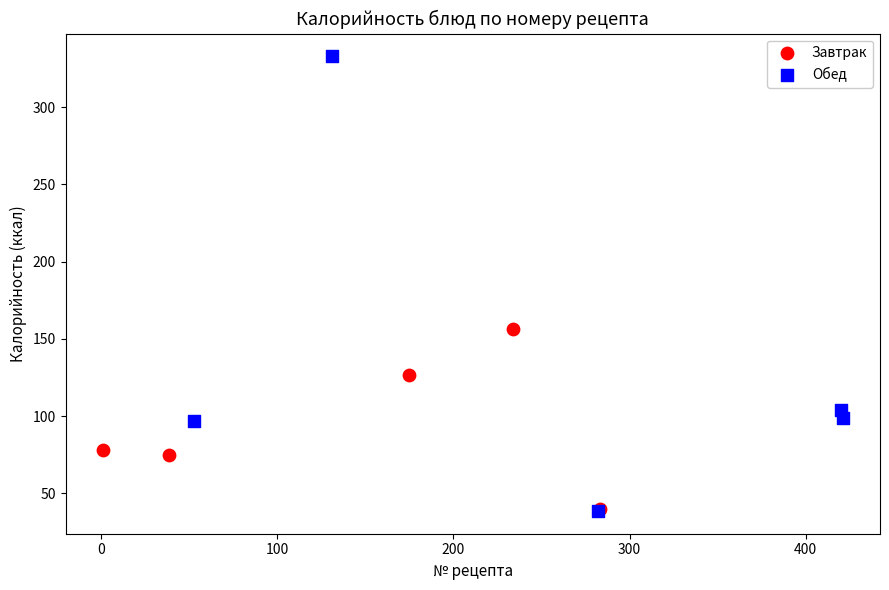

Which series has the largest Y range (max minus min)?

Обед